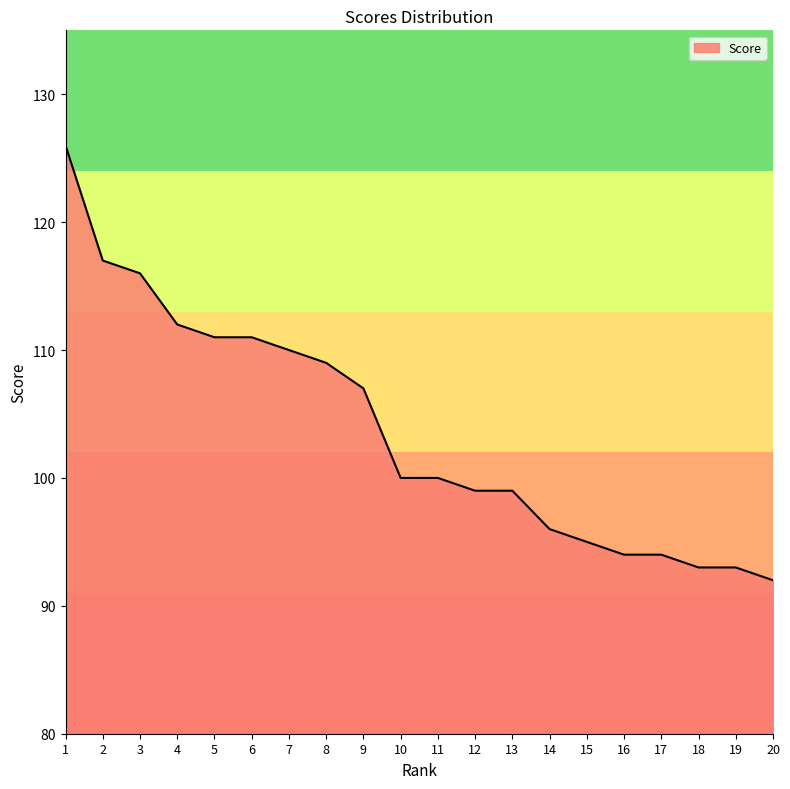

What is the difference between the maximum and minimum values?

34